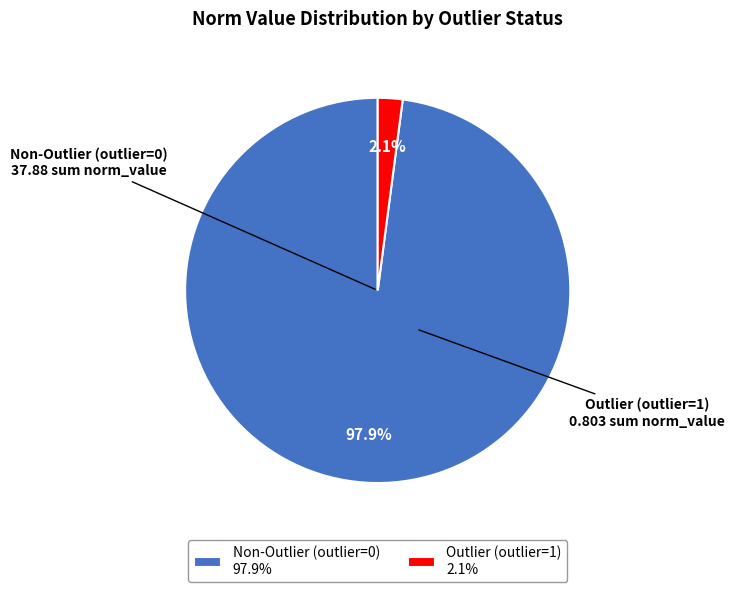

How many slices are in this pie chart?

2